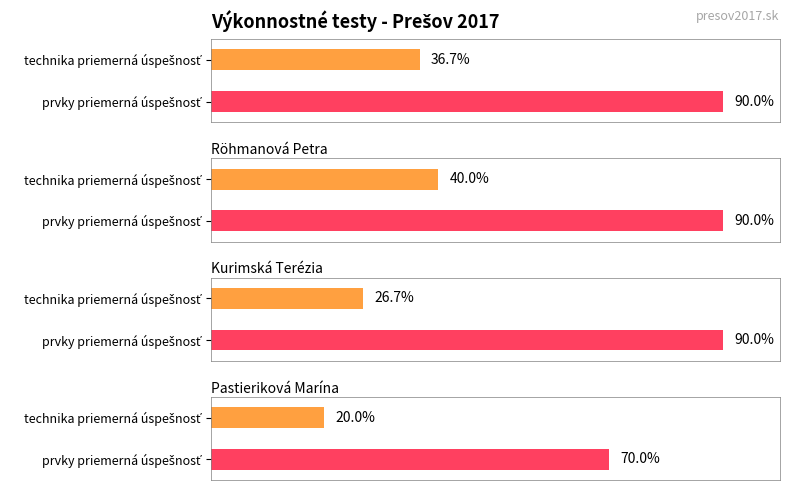

What is the maximum value shown in the chart?

0.9